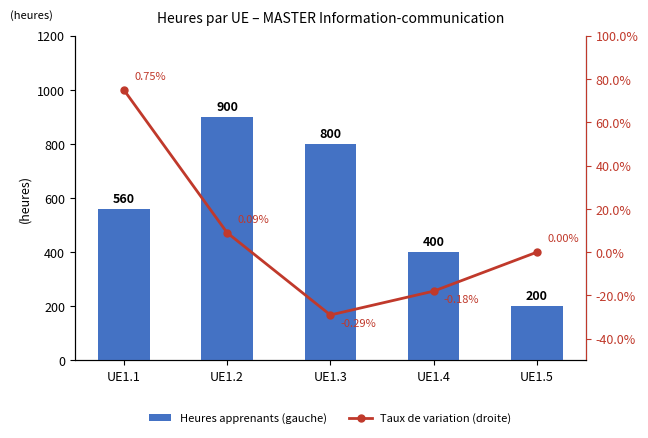

Where is Taux de variation (droite) nearest to the value 0?

UE1.5